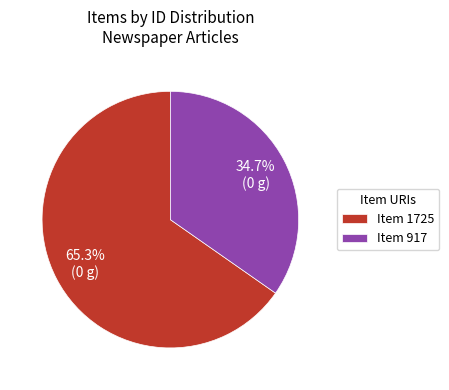

Rank the categories by value from highest to lowest.

Item 1725, Item 917